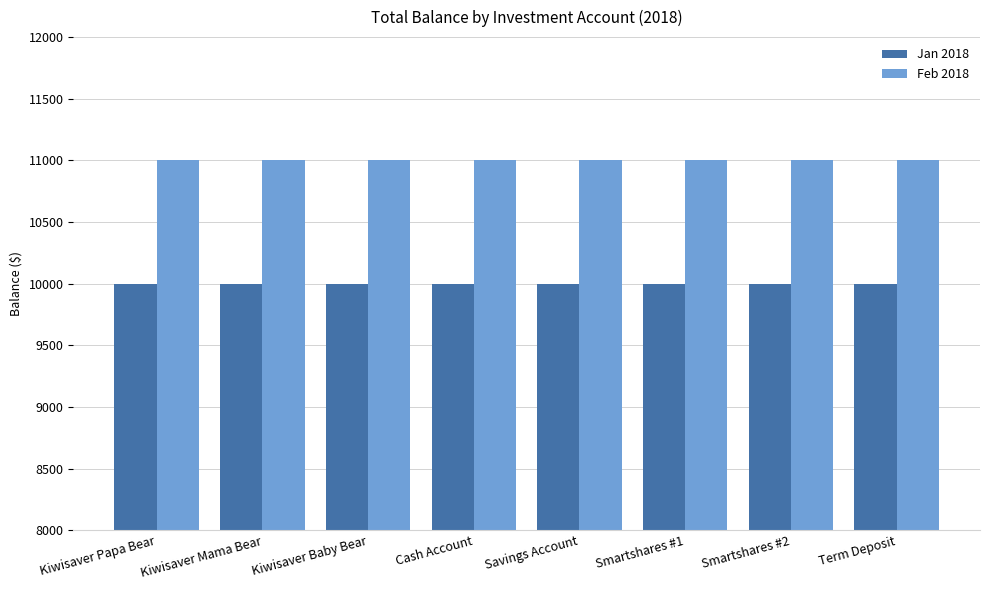

What is the sum of all Feb 2018 values?

88000